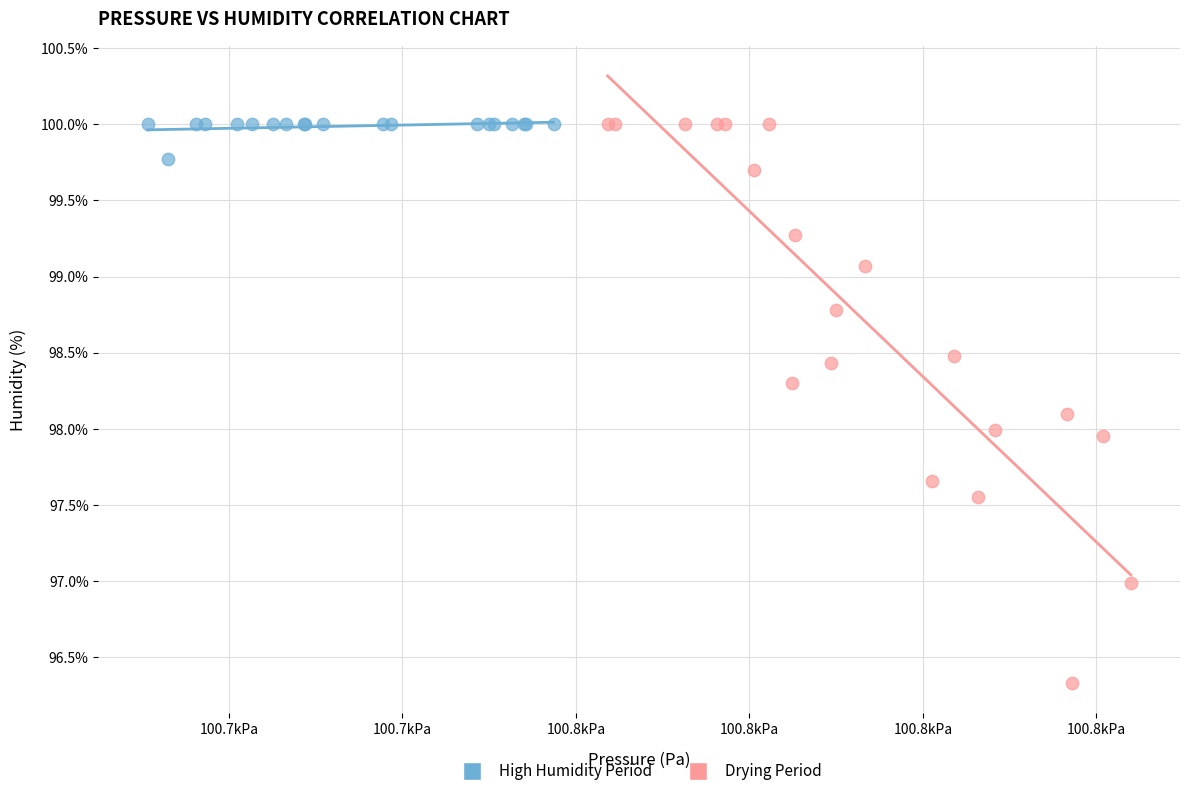

Which series contains the lowest Y value?

Drying Period